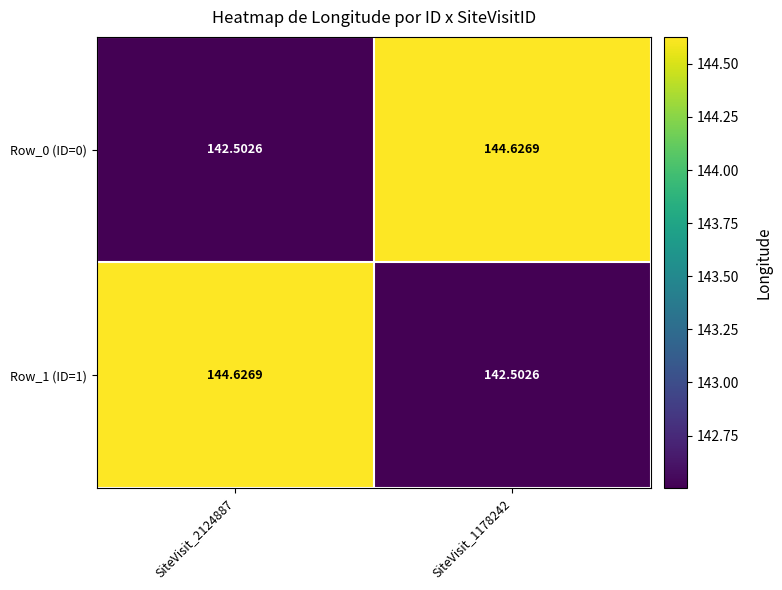

At how many categories does at least one series exceed 144?

2